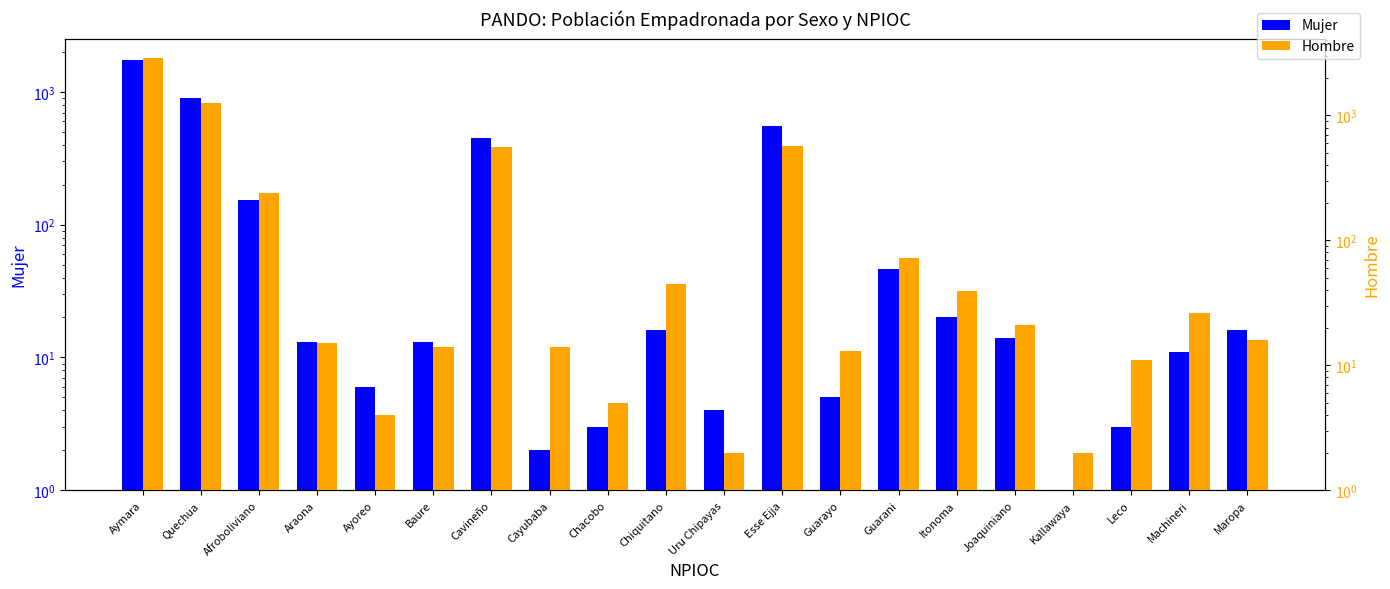

List the series in order of their peak value, lowest first.

Mujer, Hombre